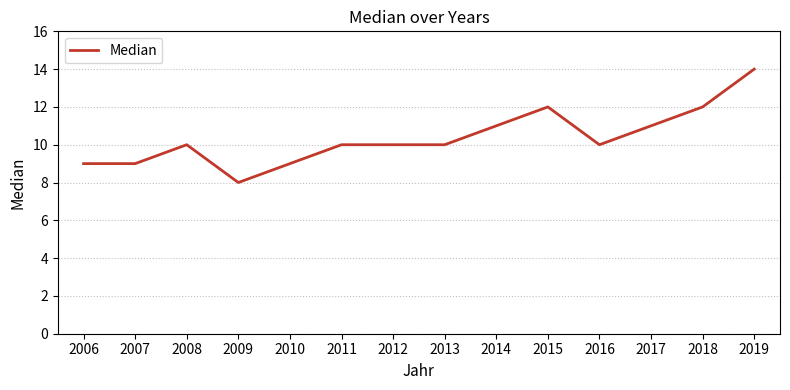

What is the ratio of the value at 2016 to the value at 2012?

1.0